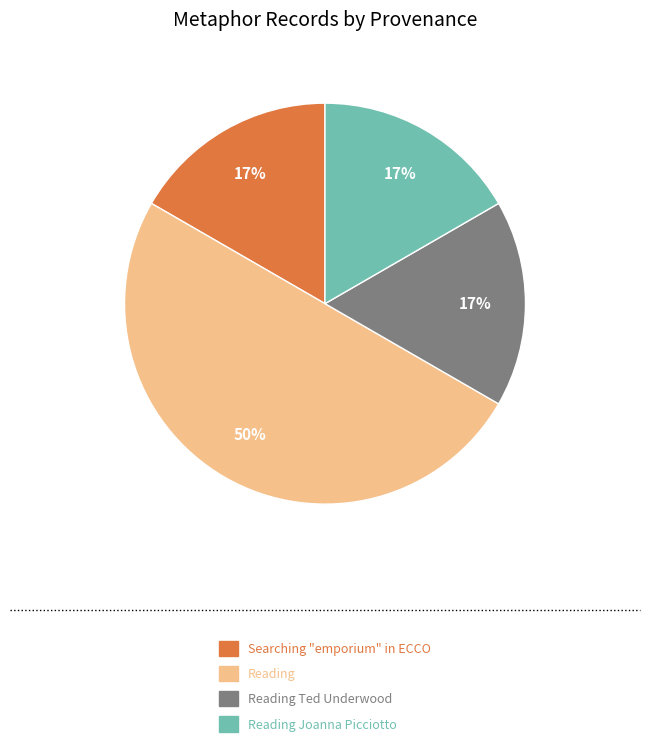

To the nearest percent, what percentage of the pie is Searching "emporium" in ECCO?

17%